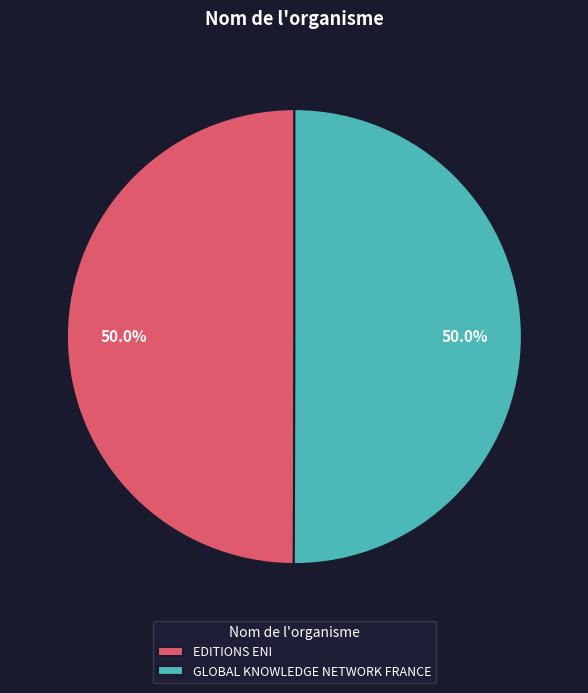

Approximately how many times larger is the value at GLOBAL KNOWLEDGE NETWORK FRANCE compared to EDITIONS ENI?

1.0